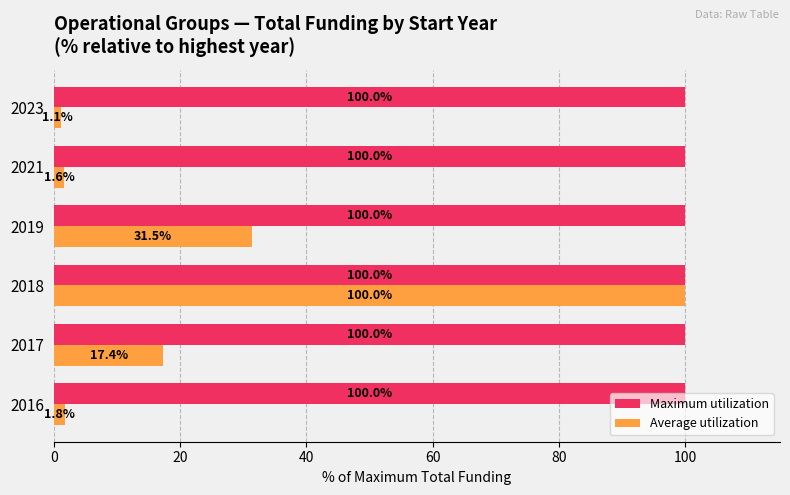

At which label is Average utilization closest to 50?

2019